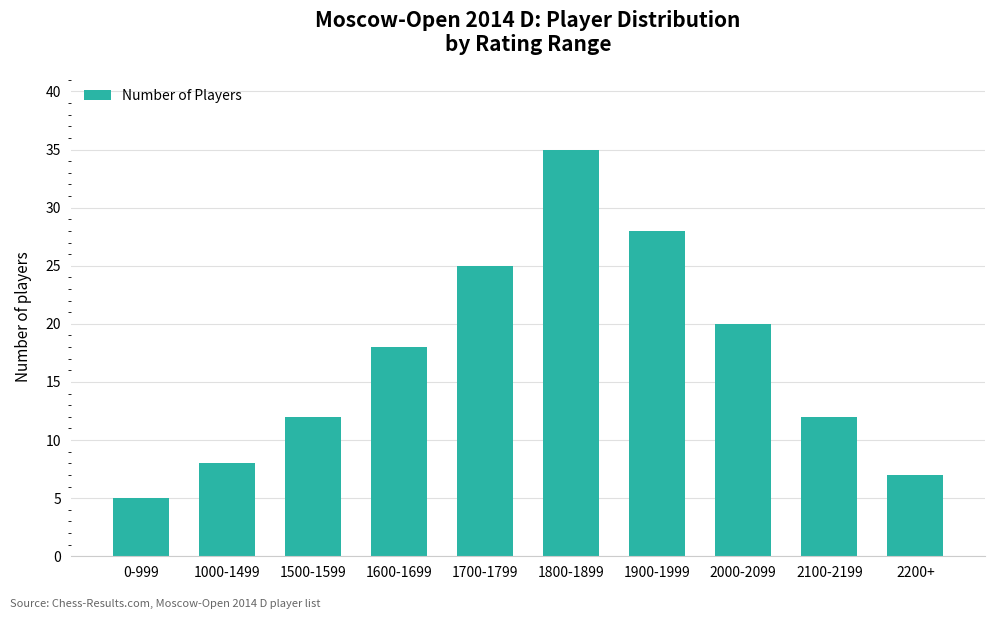

How many series are shown in this chart?

1